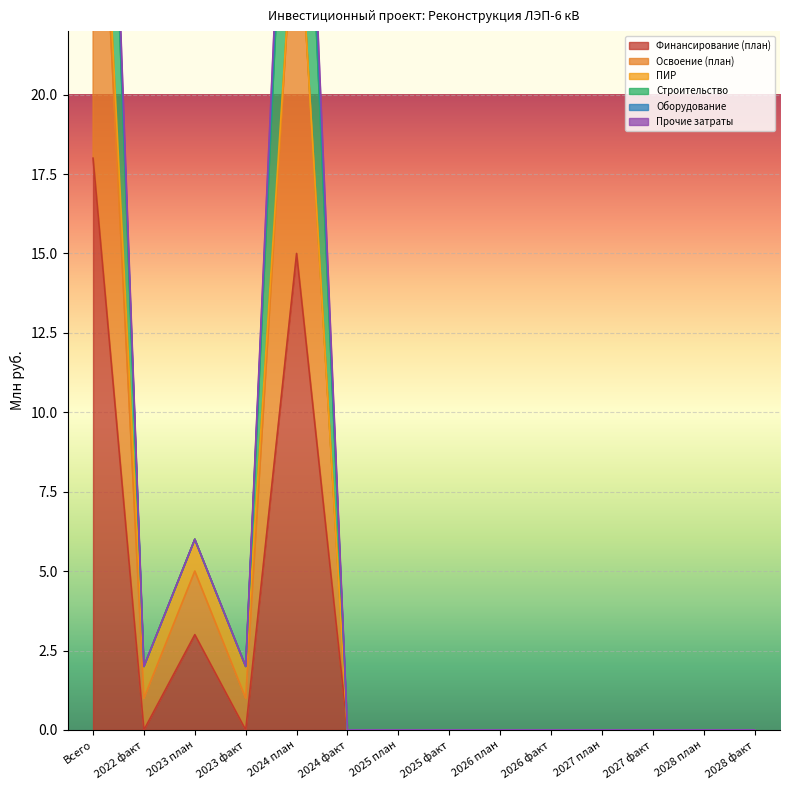

Which category has the highest value in the Финансирование (план) series?

Всего